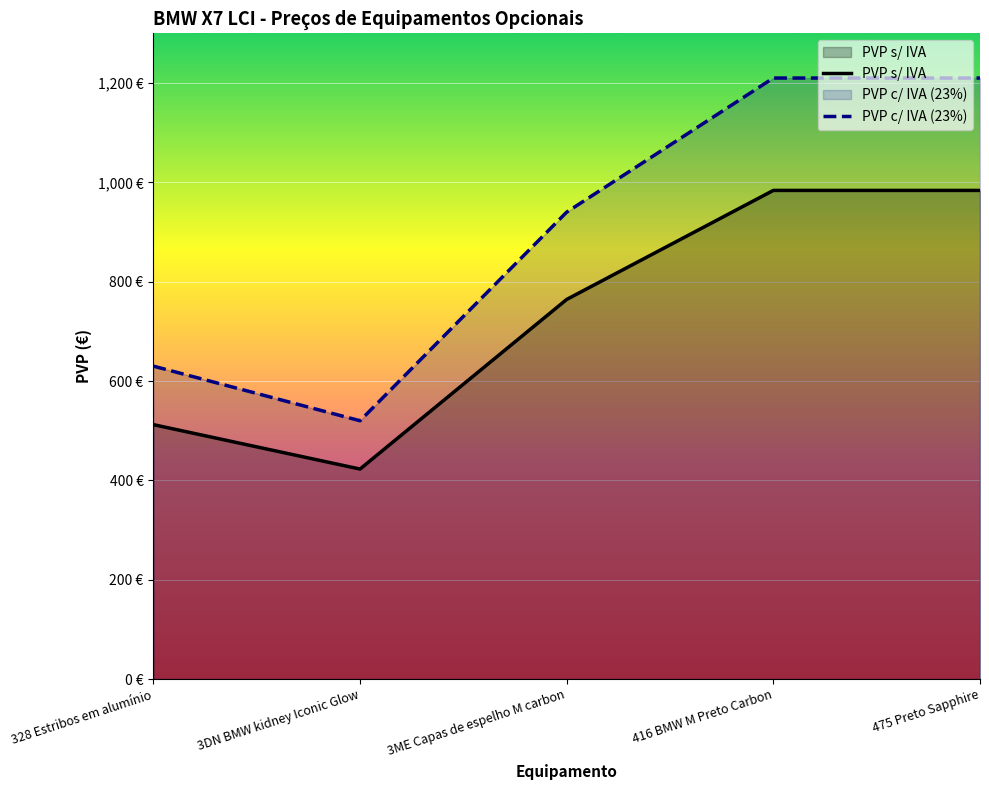

At which category is the sum across all series the highest?

416 BMW M Preto Carbon